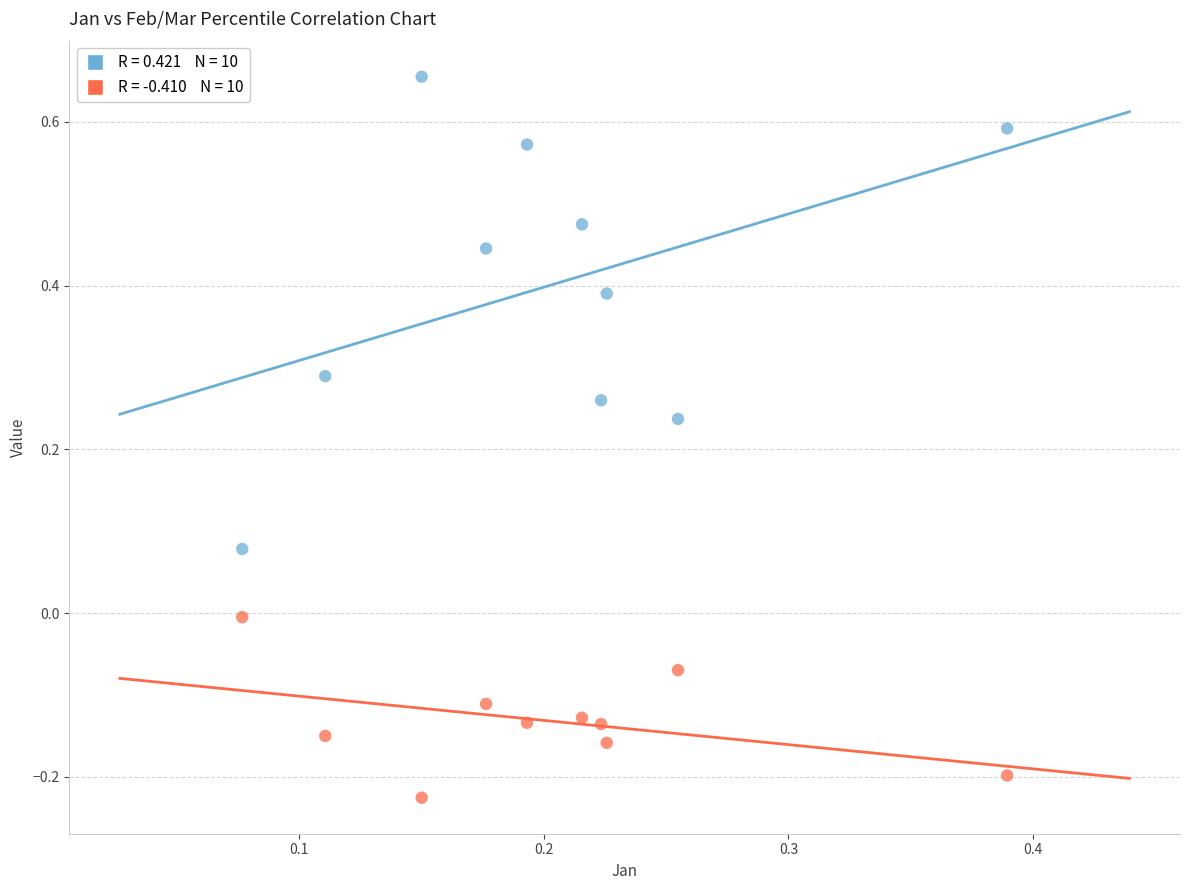

Across all data points, what is the range of Y values (max minus min)?

0.9